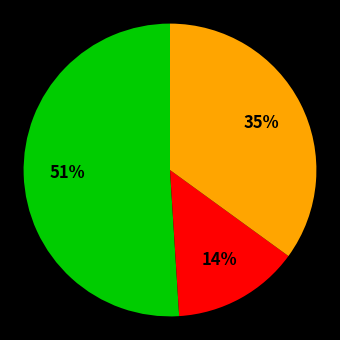

How many slices are in this pie chart?

3